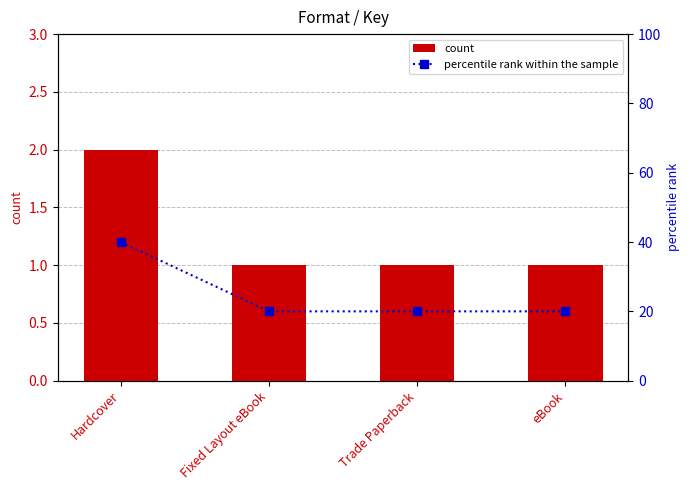

Reading left to right, list all the values displayed in this chart.

count: Hardcover=2	Fixed Layout eBook=1	Trade Paperback=1	eBook=1
percentile rank within the sample: Hardcover=40	Fixed Layout eBook=20	Trade Paperback=20	eBook=20